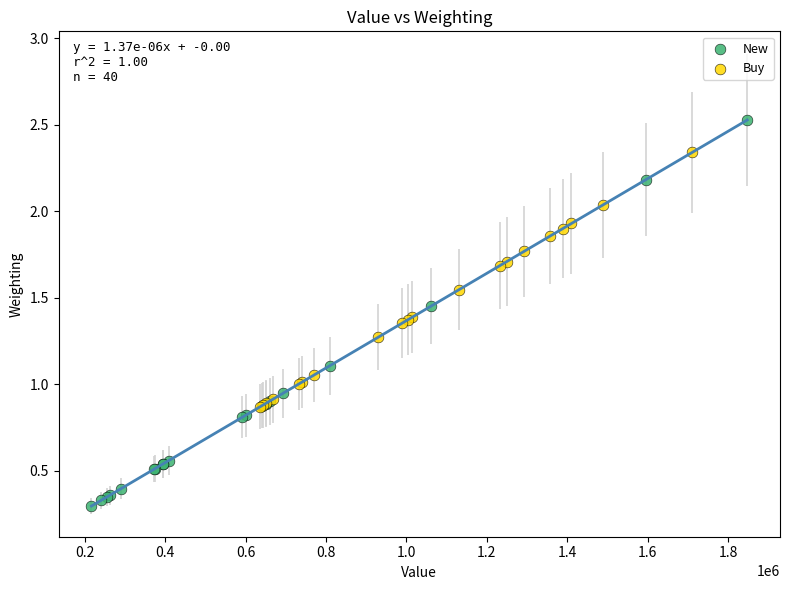

Which series has the widest spread of Y values?

New